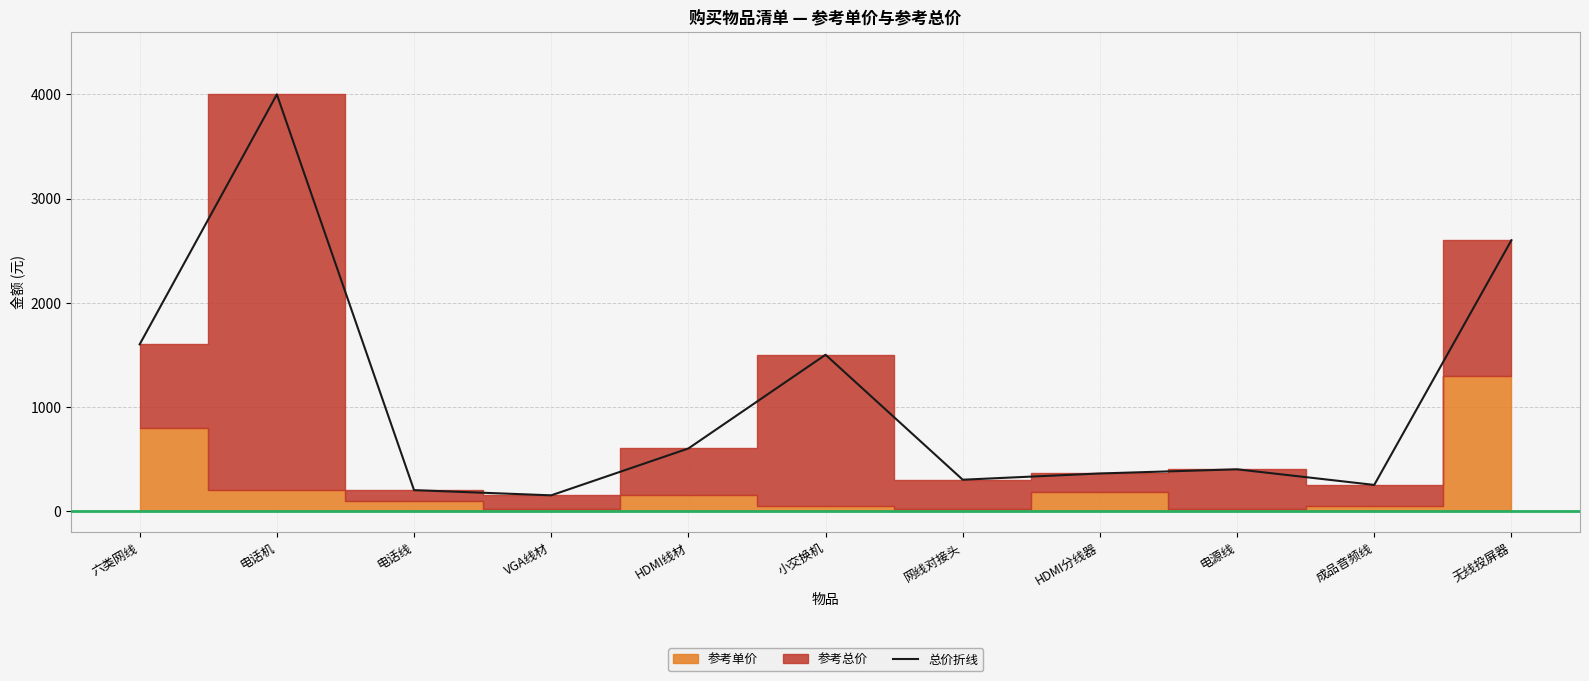

The chart shows a value of 949 at HDMI线材. True or false?

False